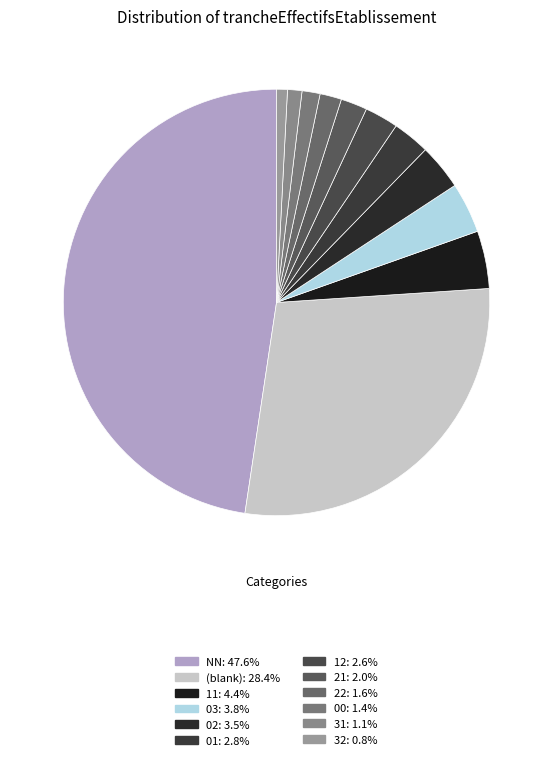

How many segments does this pie chart have?

12